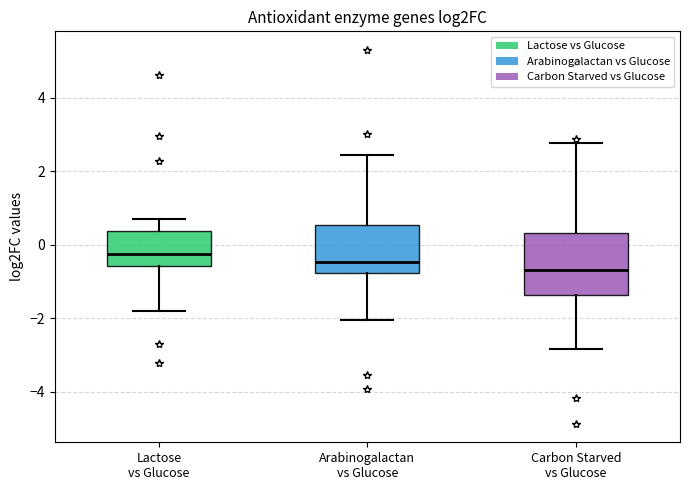

Which box's median line is the highest?

Lactose vs Glucose